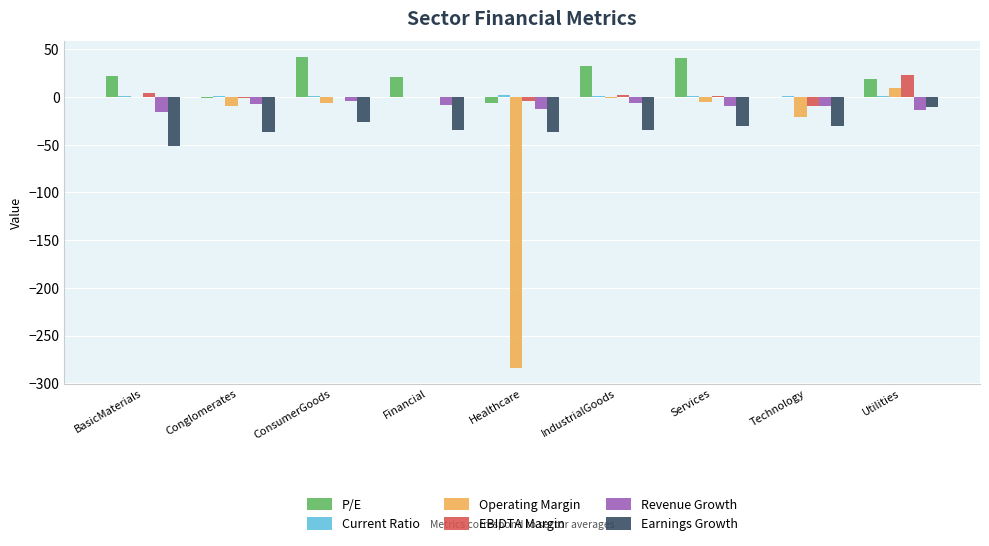

Which series changed the most between BasicMaterials and Conglomerates?

P/E